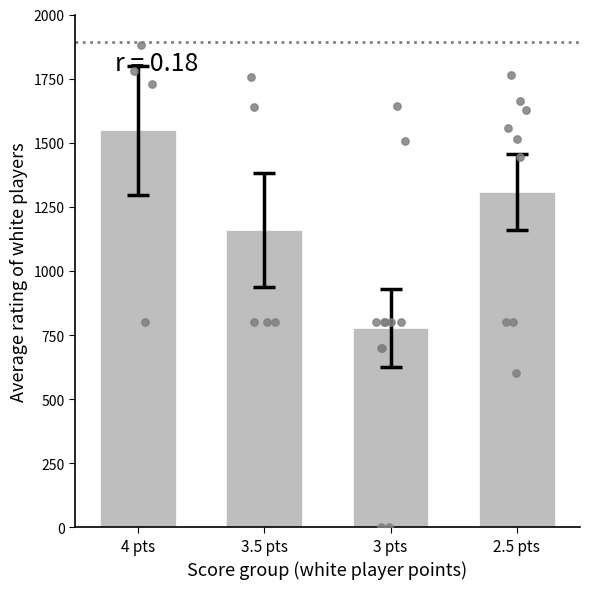

Which series contains the lowest Y value?

Mean white rating